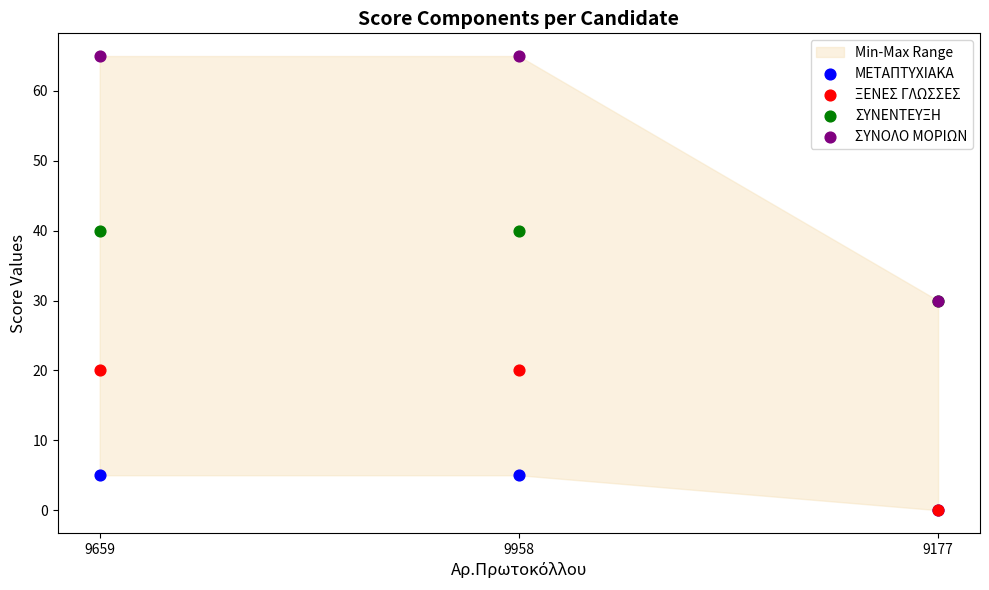

Which series has the largest Y range (max minus min)?

ΣΥΝΟΛΟ ΜΟΡΙΩΝ